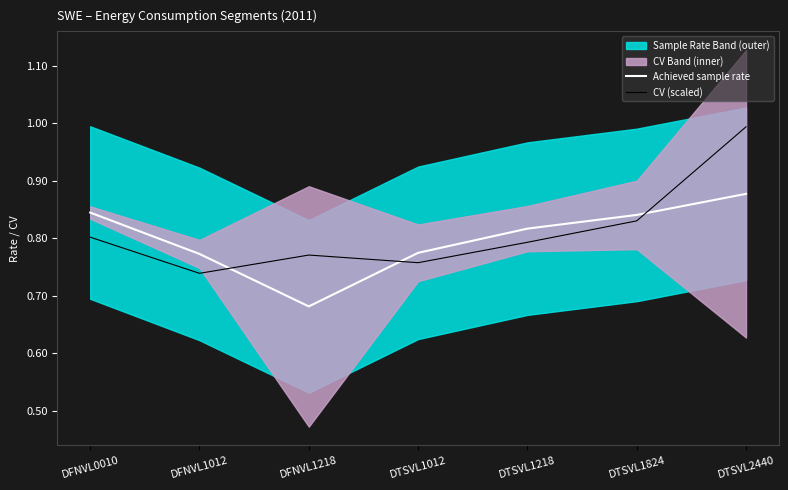

Which series changed the most between DFNVL1012 and DFNVL1218?

Achieved sample rate